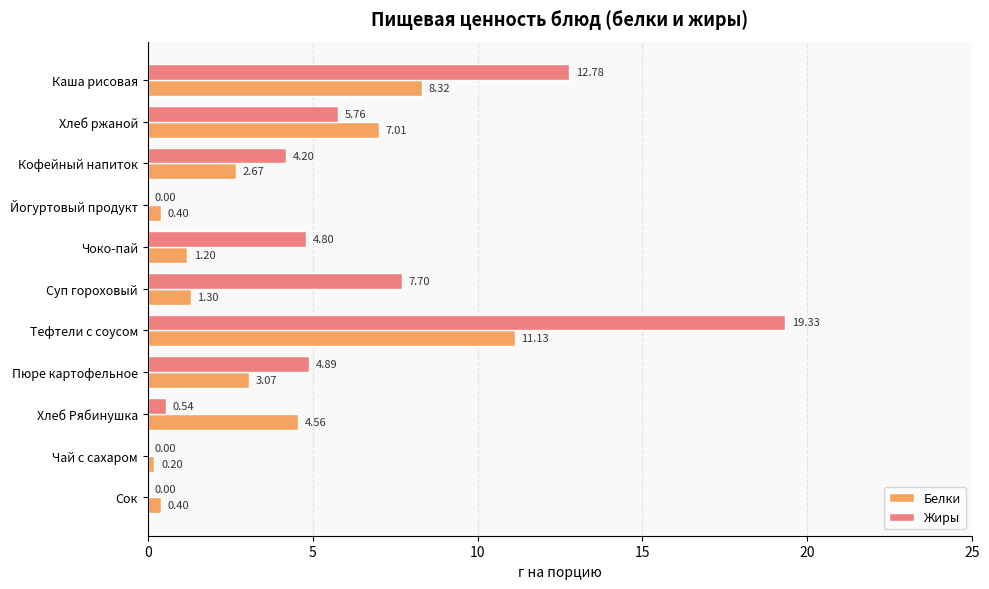

Between Хлеб ржаной and Йогуртовый продукт, which series saw the biggest shift?

Белки